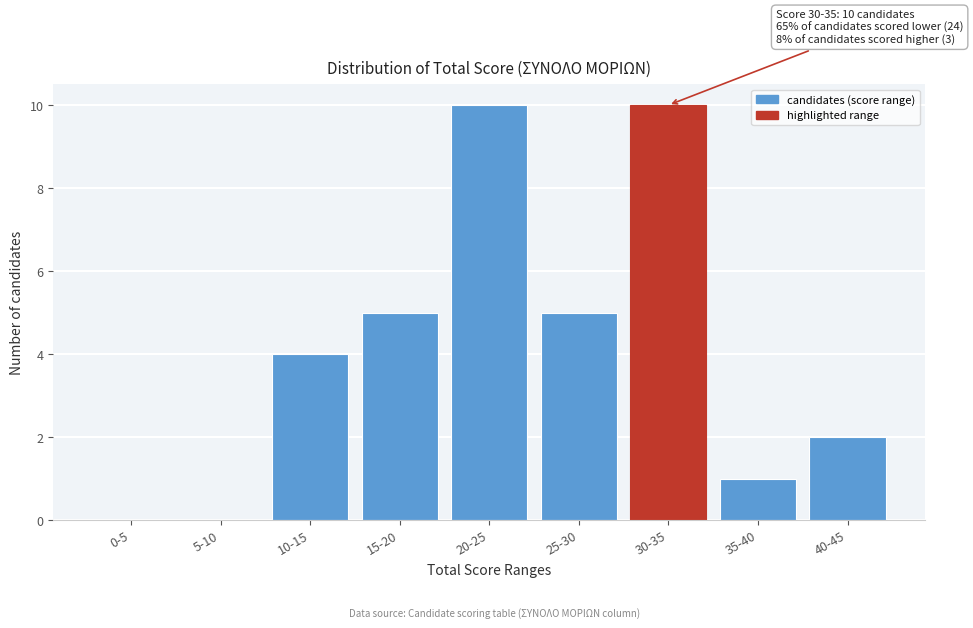

Reading right to left, extract all data points from this chart.

40-45=2	35-40=1	30-35=10	25-30=5	20-25=10	15-20=5	10-15=4	5-10=0	0-5=0